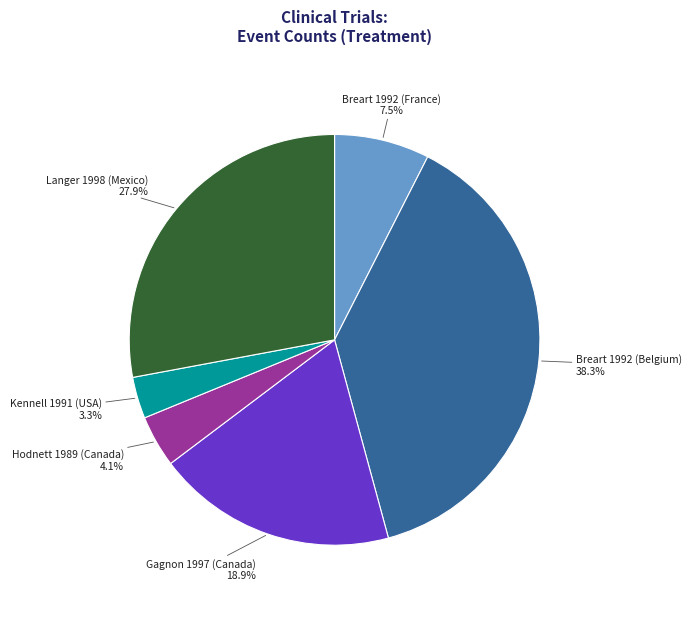

How many segments does this pie chart have?

6